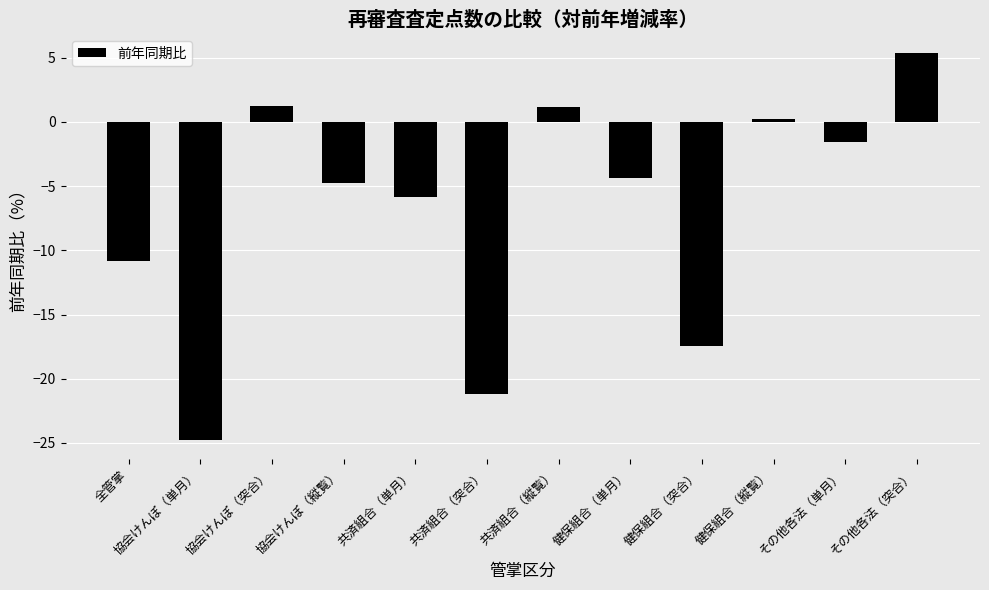

Reading right to left, list all the values displayed in this chart.

5.4	-1.5	0.2	-17.4	-4.4	1.2	-21.2	-5.8	-4.8	1.2	-24.8	-10.8